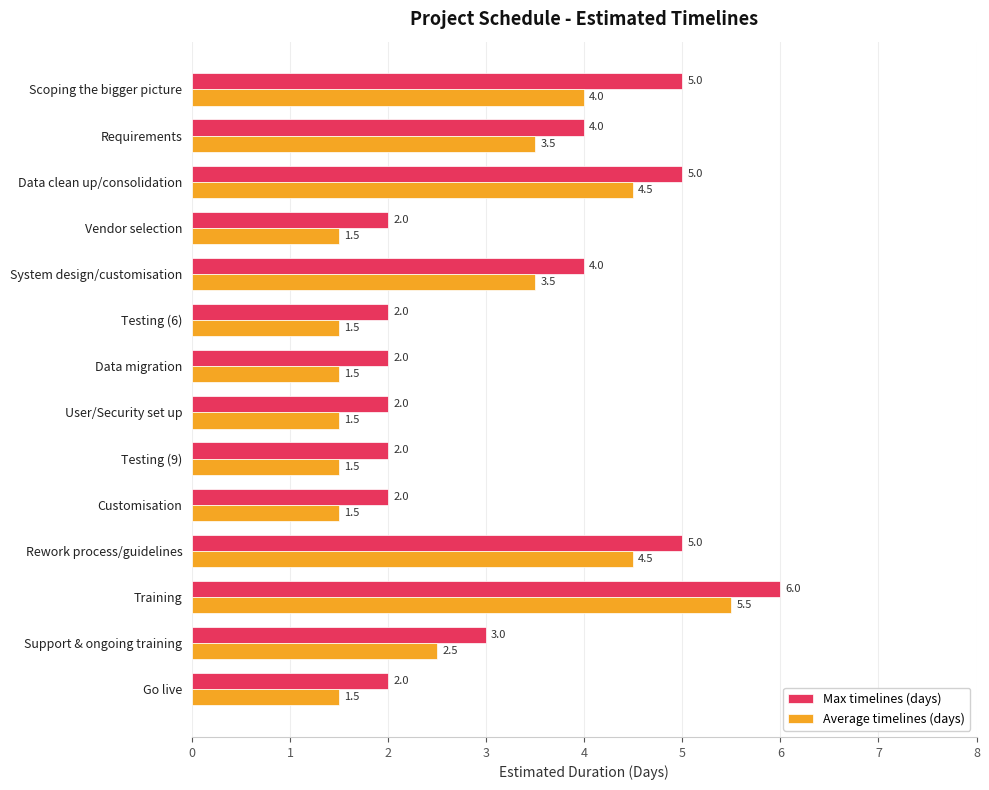

What is the spread (max minus min) of values at Support & ongoing training?

0.5